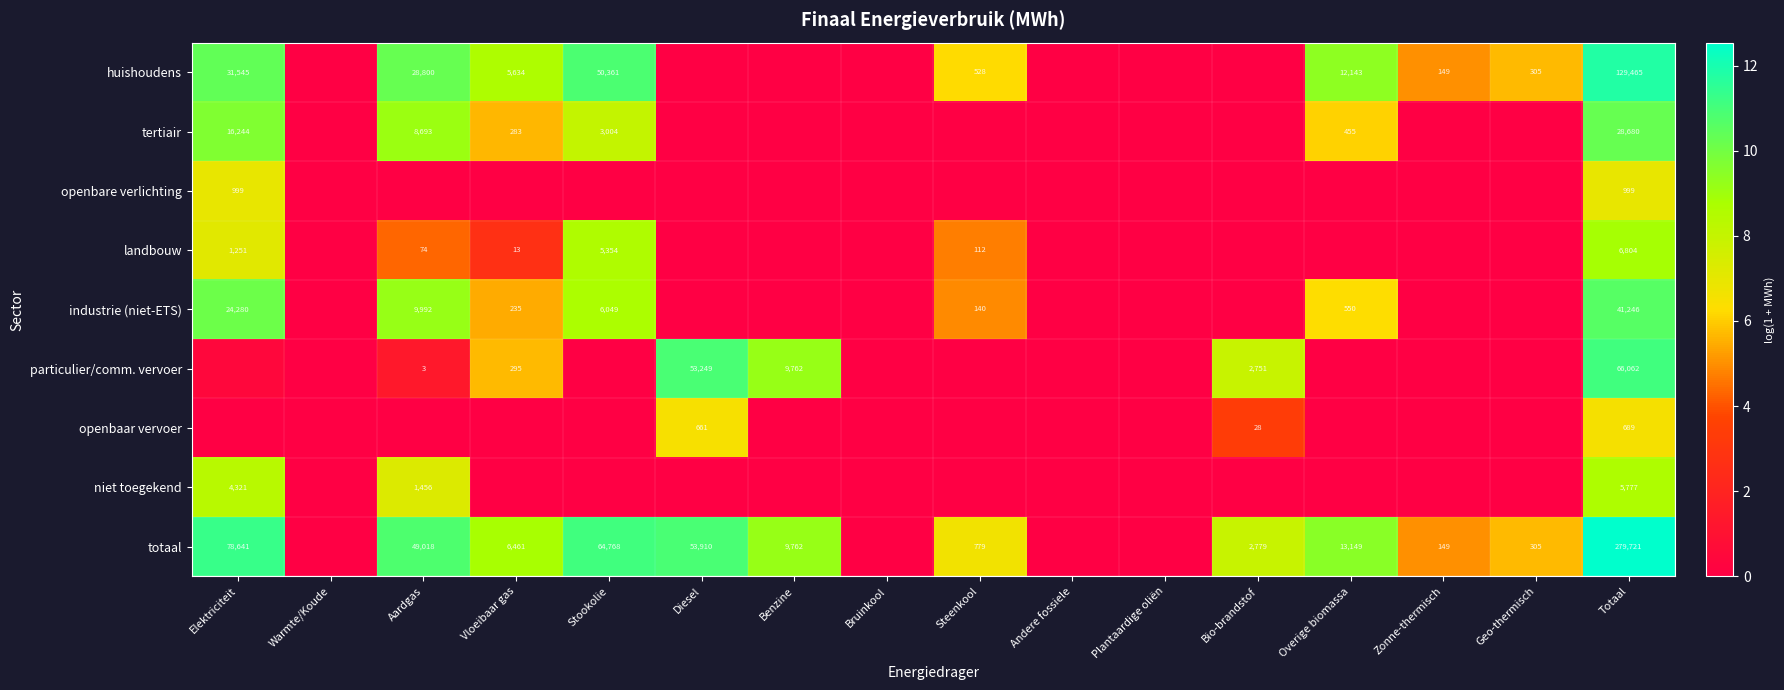

Is the value of totaal at Overige biomassa greater than the value of tertiair at Overige biomassa?

Yes